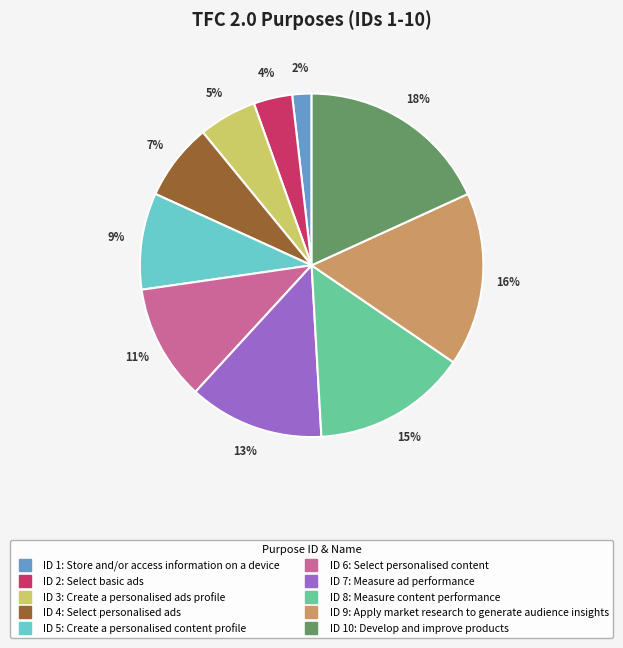

To the nearest percent, what is the average slice percentage?

10%